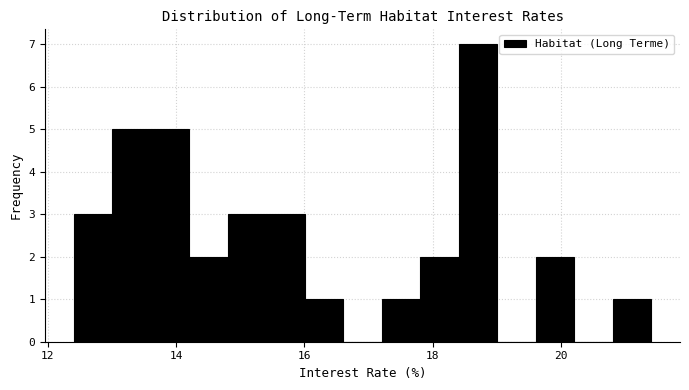

Around what value on the x-axis is the tallest bar? Give the approximate position of its centre, as read against the axis.

18.8